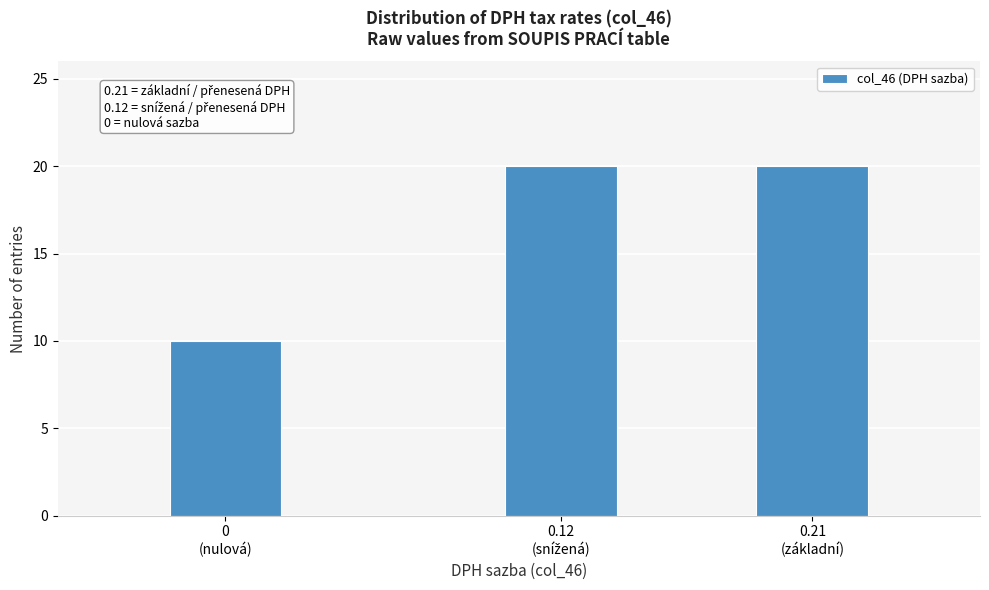

Reading left to right, what are all the values shown in this chart?

10	20	20